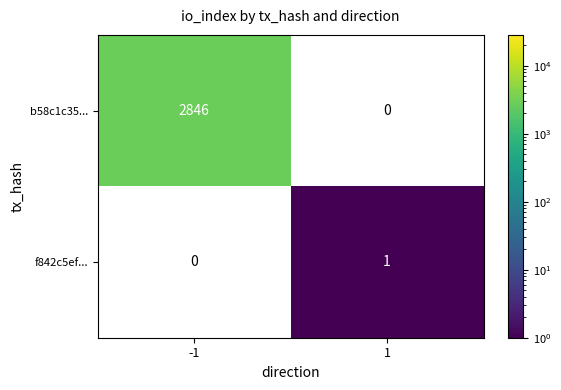

The b58c1c35... series shows 2846 at -1. True or false?

True